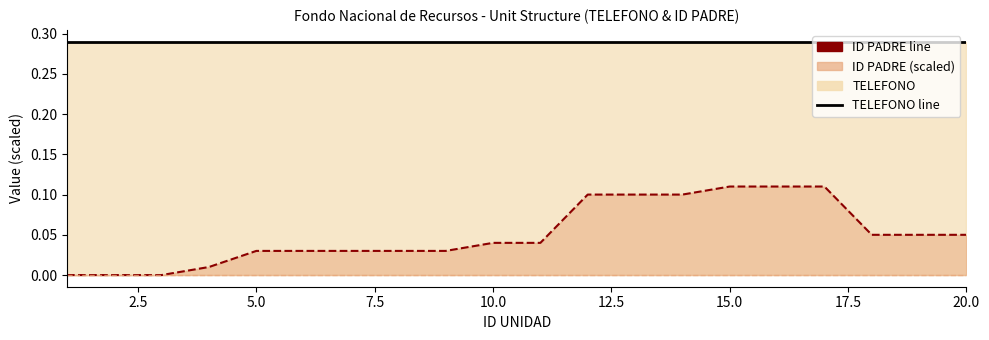

What is the sum of all TELEFONO line values?

5.8